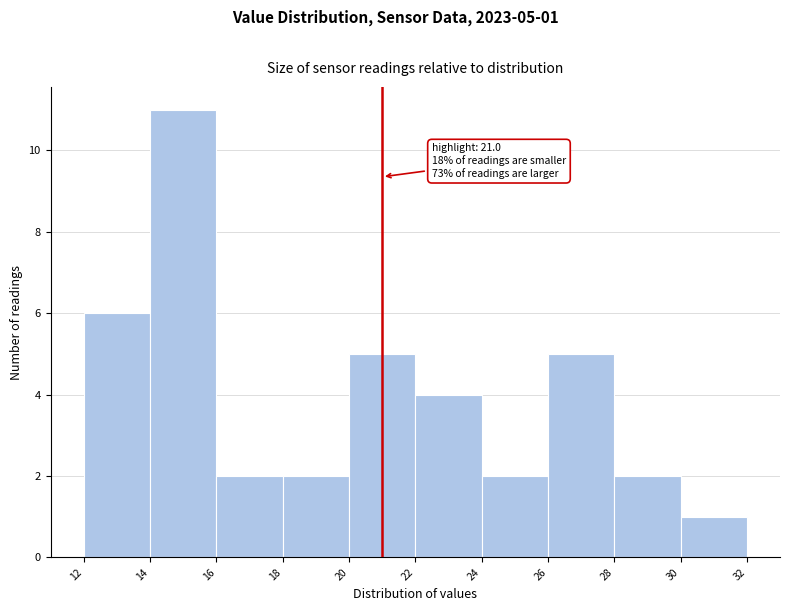

Over which range of the x-axis is the bar tallest?

14 to 16